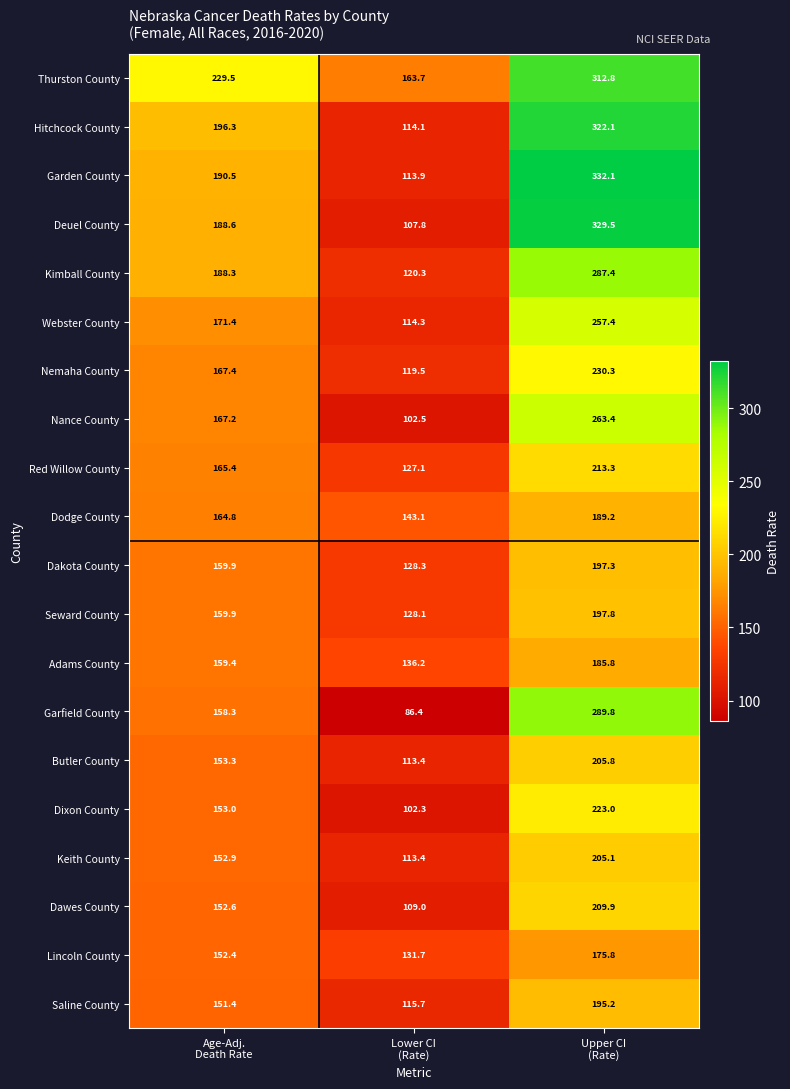

Between Age-Adj.
Death Rate and Lower CI
(Rate), which series saw the biggest shift?

Hitchcock County